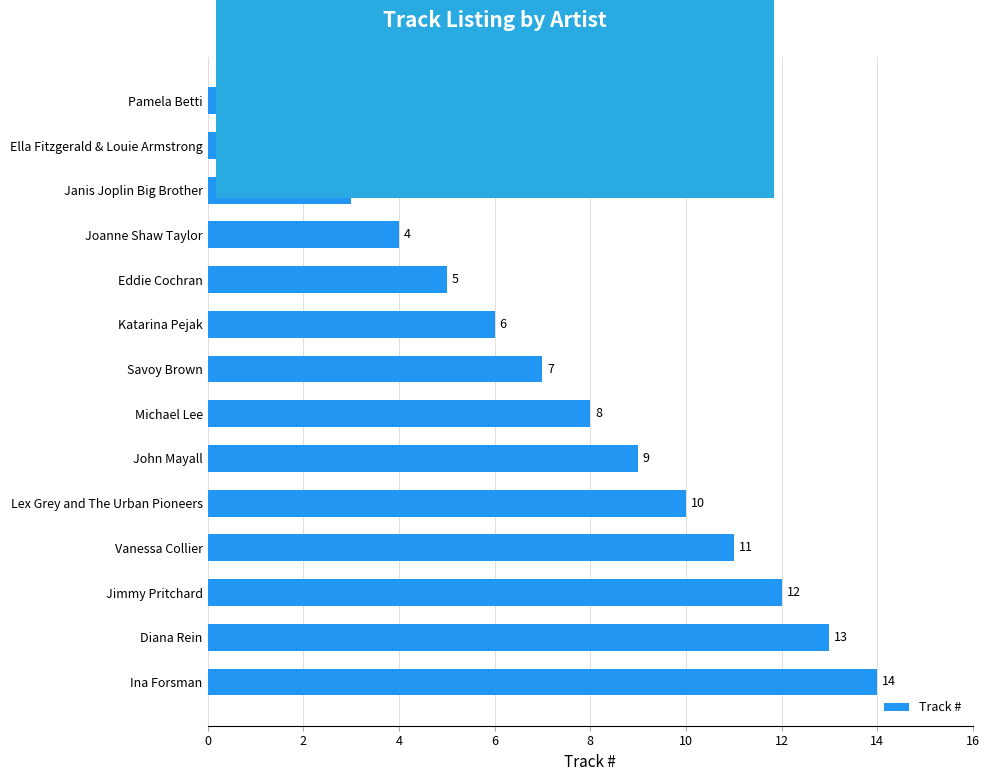

Are the bars horizontal?

Yes